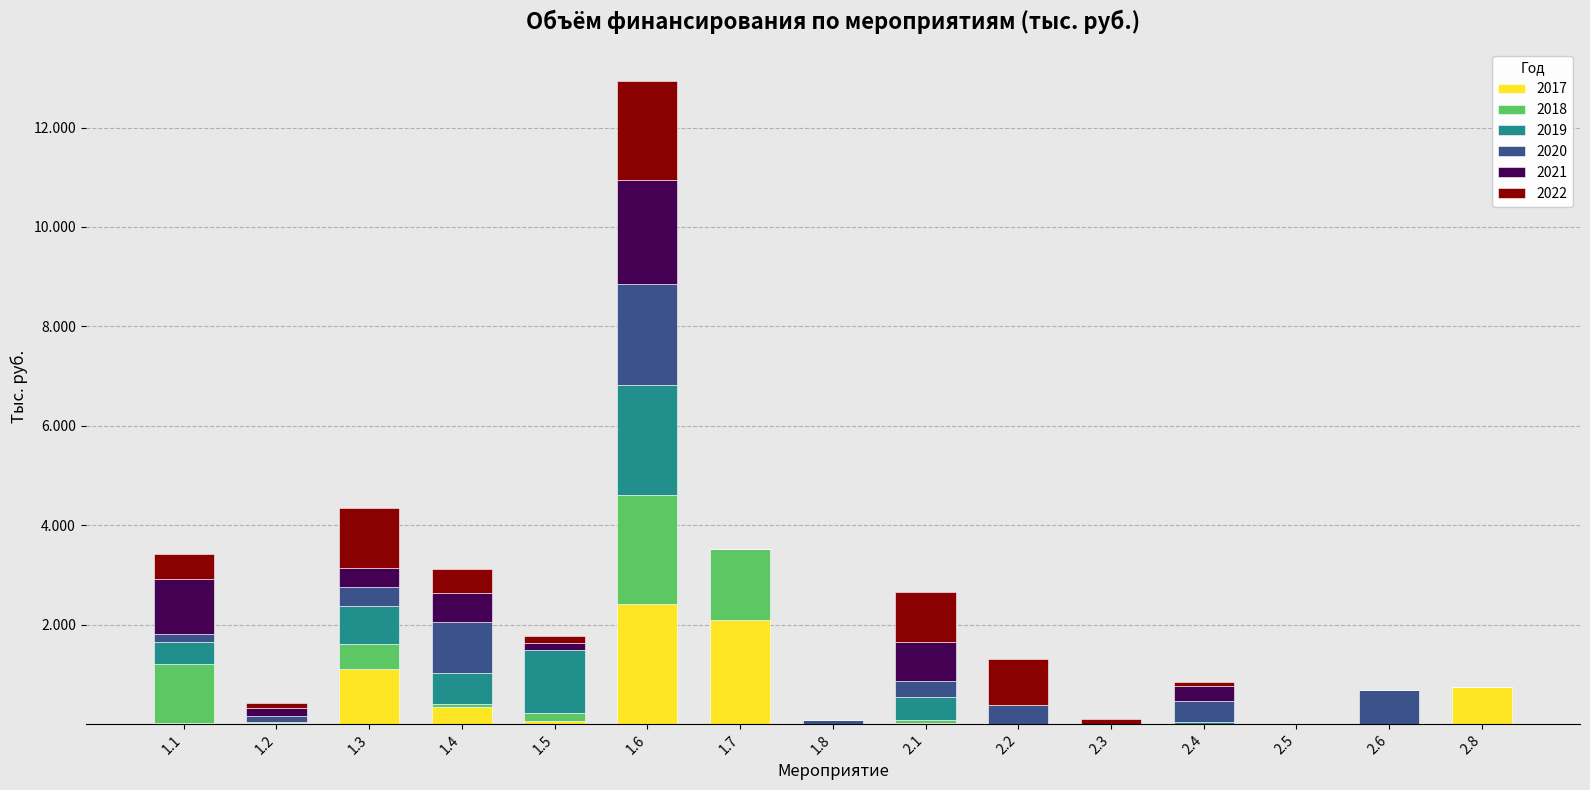

The value of 2021 at 2.8 is 0.0. True or false?

True